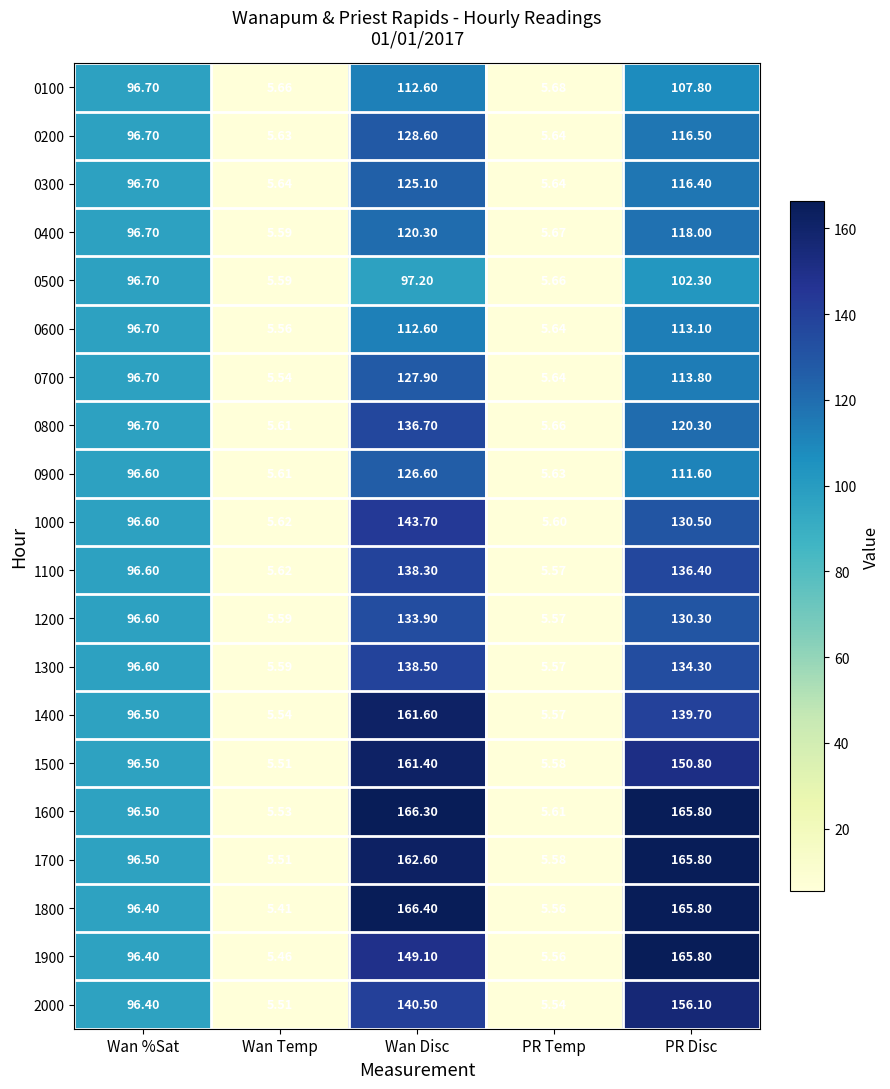

Which category has the lowest value across all series?

Wan Temp